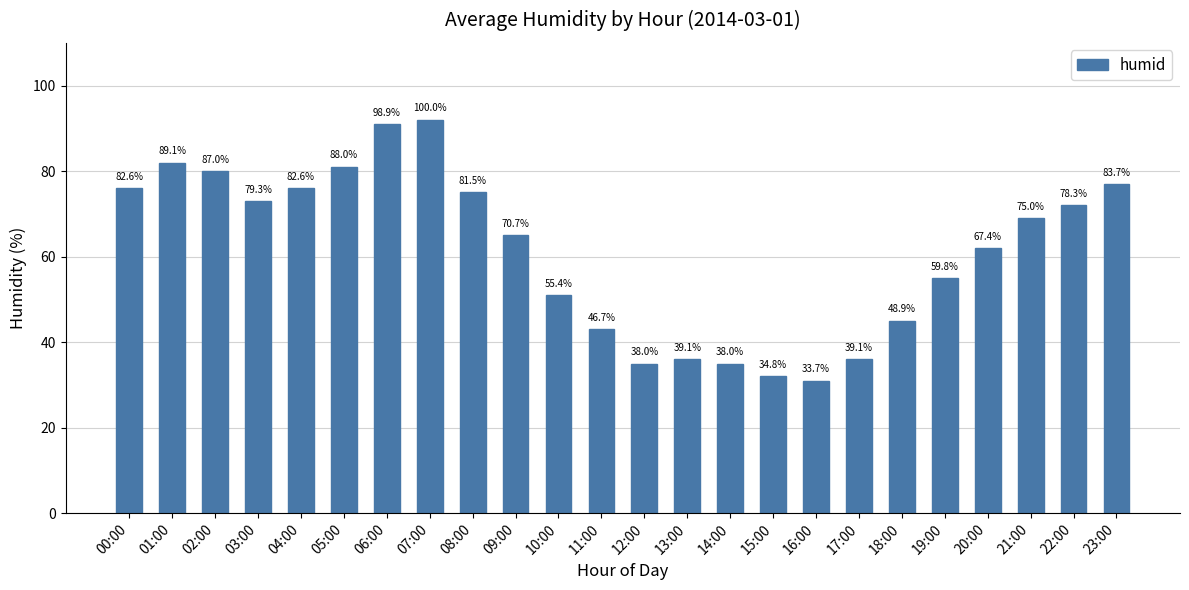

How many bars are there in total?

24